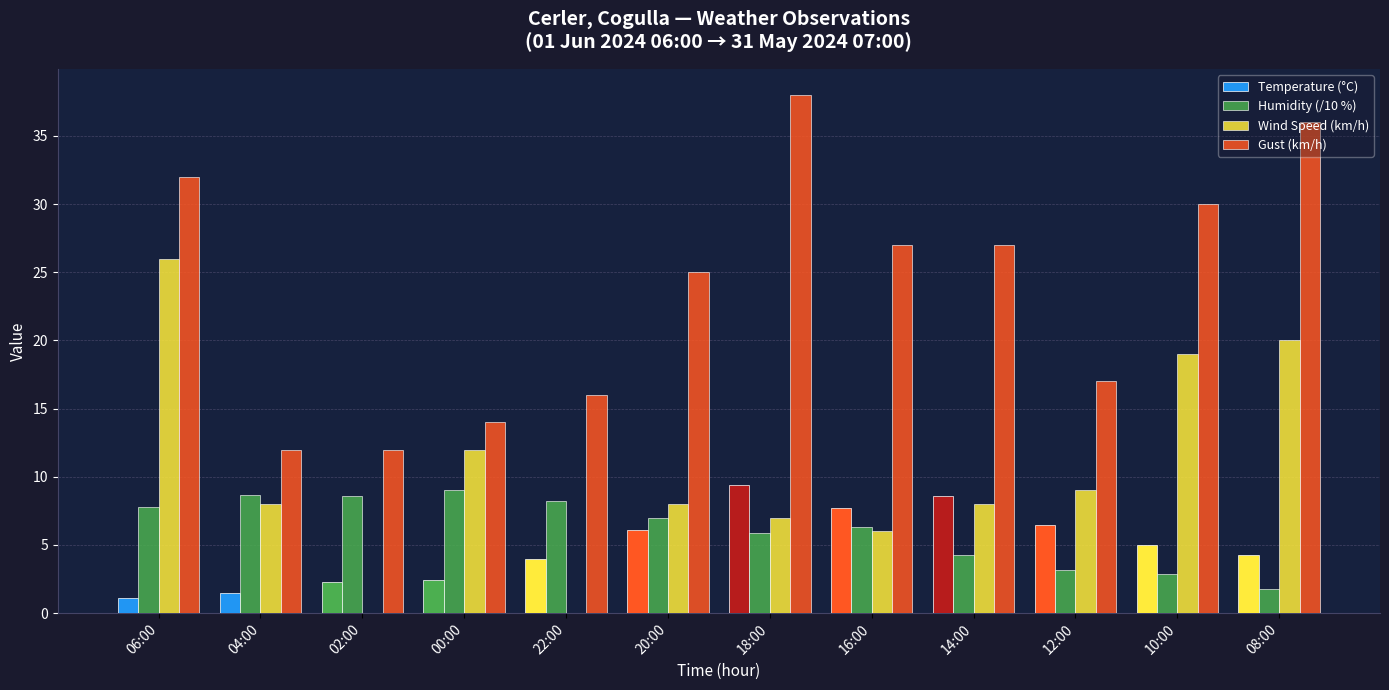

At how many categories does at least one series exceed 28?

4